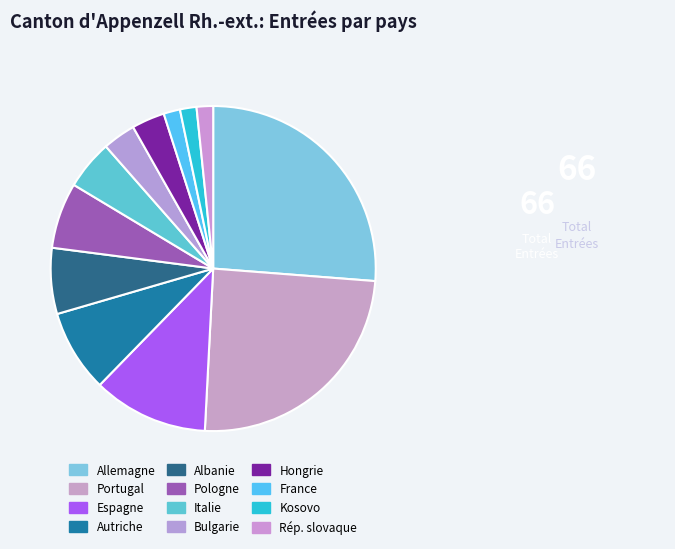

To the nearest percent, what is the combined percentage of Portugal and Hongrie?

28%